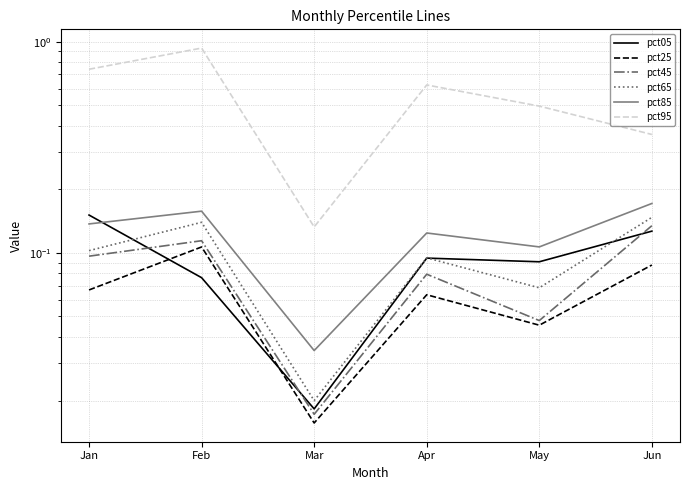

At which category does pct85 reach its first local valley?

Mar